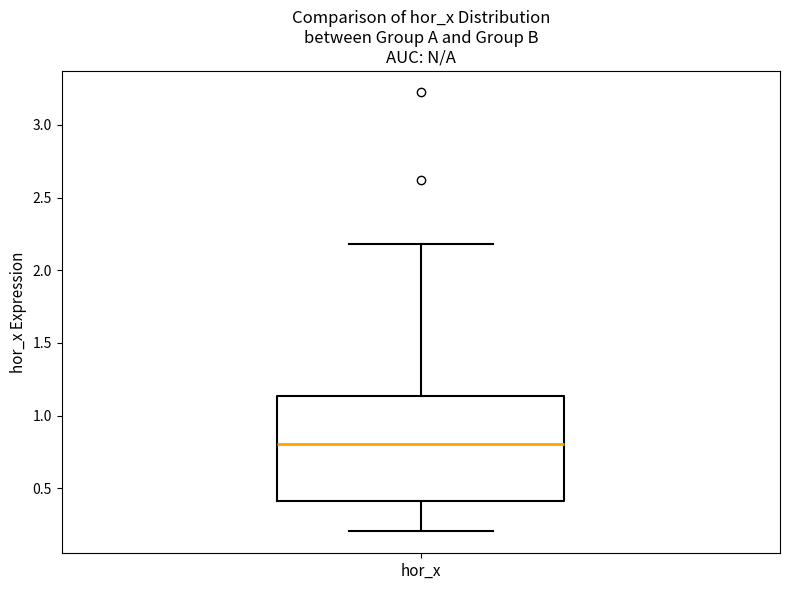

Read this box plot against the y-axis: the position of the median line, the range covered by the box, and the ends of both whiskers. The values are not printed on the chart, so give them approximately, as read against the axis.

median 0.80, box 0.40 to 1.15, whiskers 0.20 to 2.20